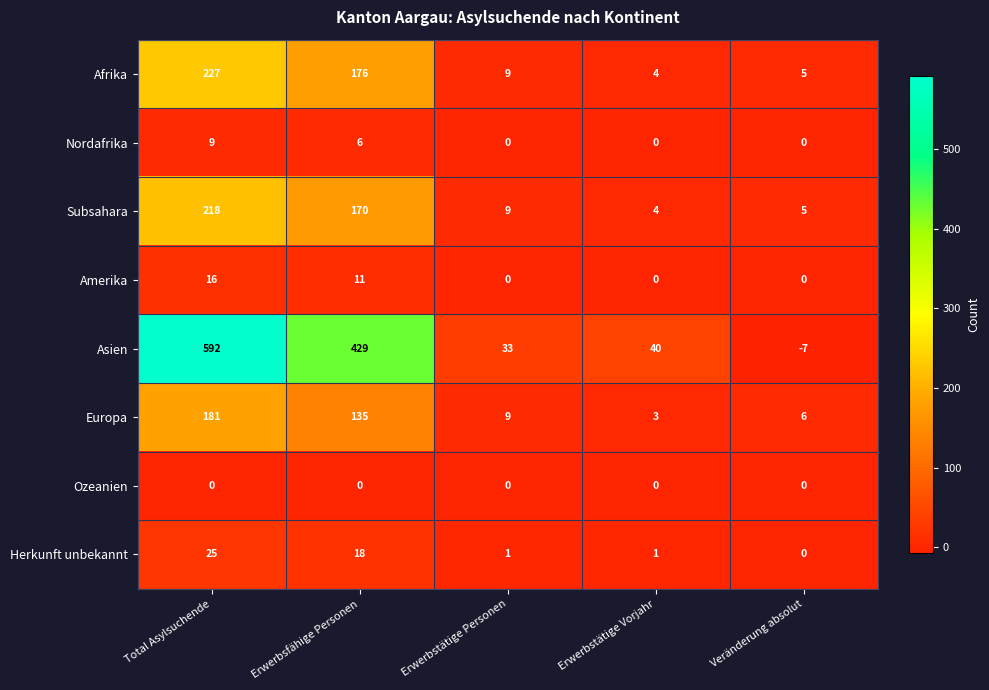

At which label does Europa first exceed 9?

Total Asylsuchende